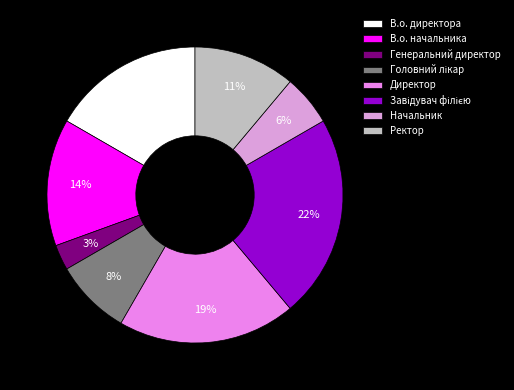

To the nearest percent, what is the difference between the largest and smallest slice percentages?

19%